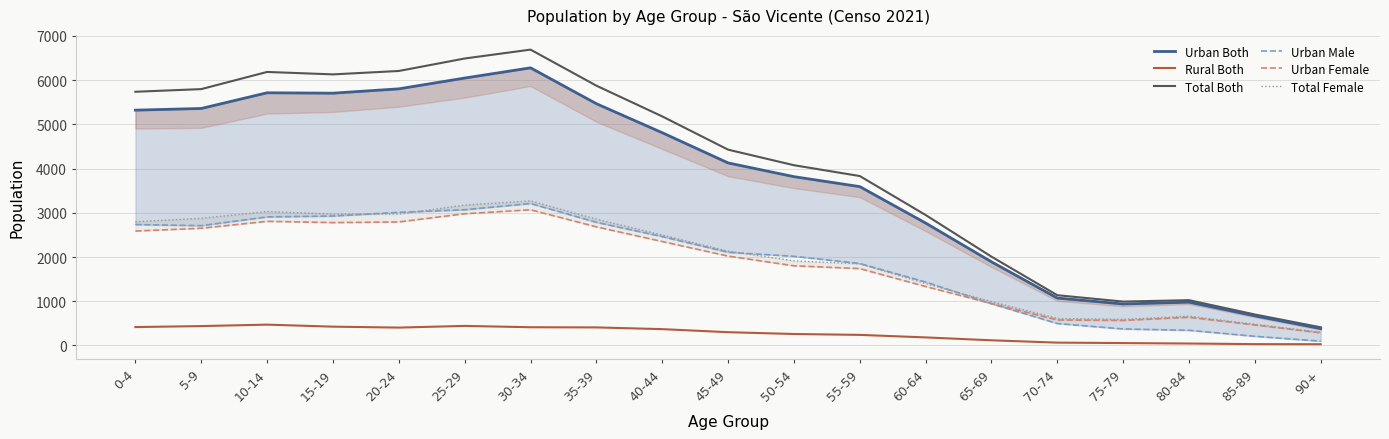

How many series are shown in this chart?

6